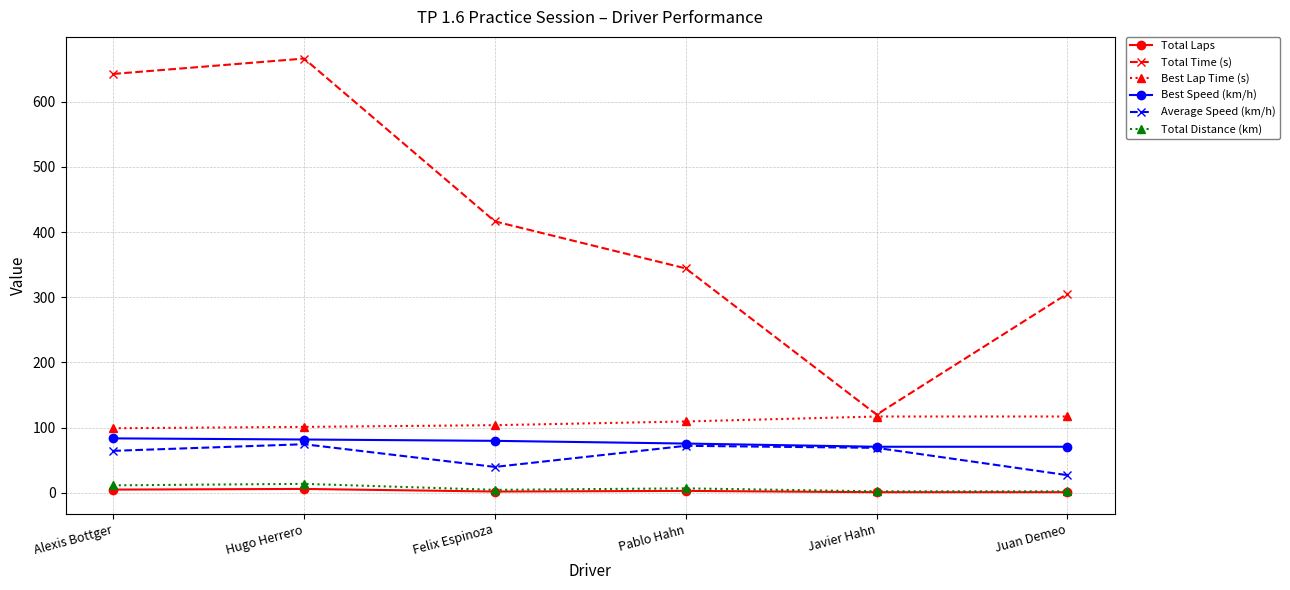

The Total Time (s) series shows 176.9 at Juan Demeo. True or false?

False